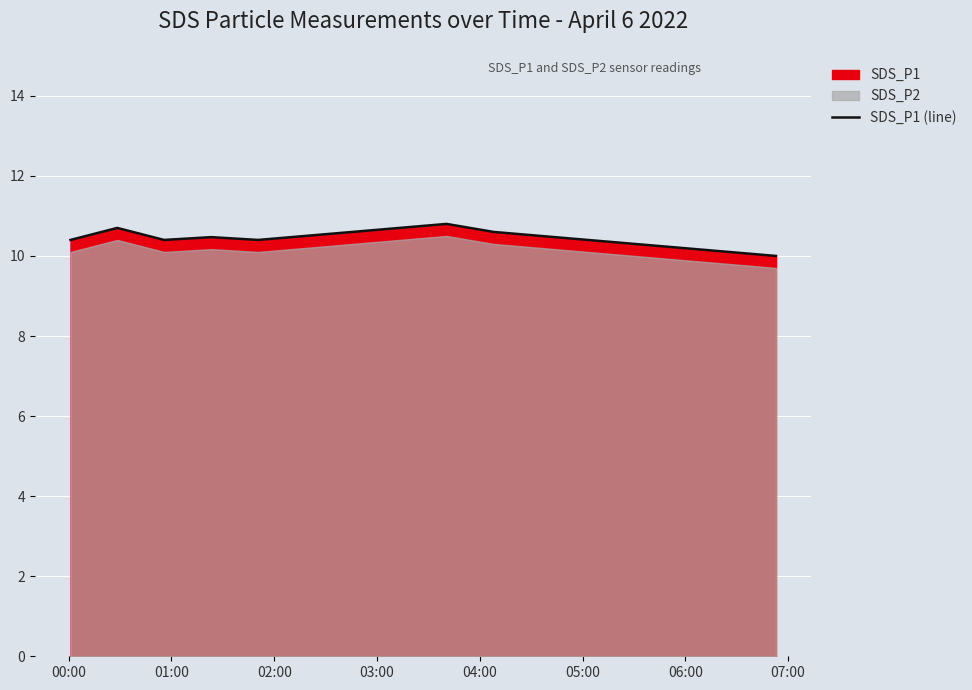

What is the minimum value for SDS_P1 (line)?

10.0